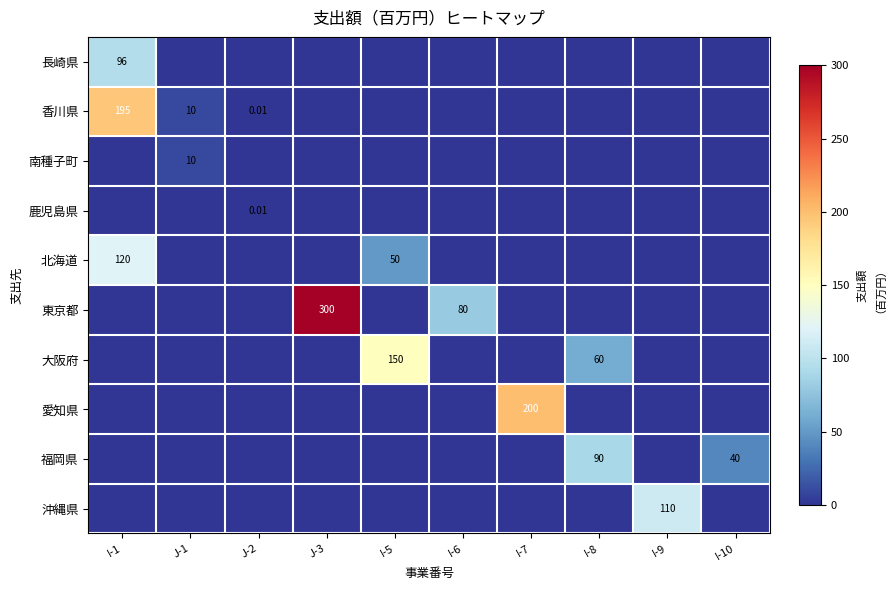

Which series has the widest spread of values?

東京都